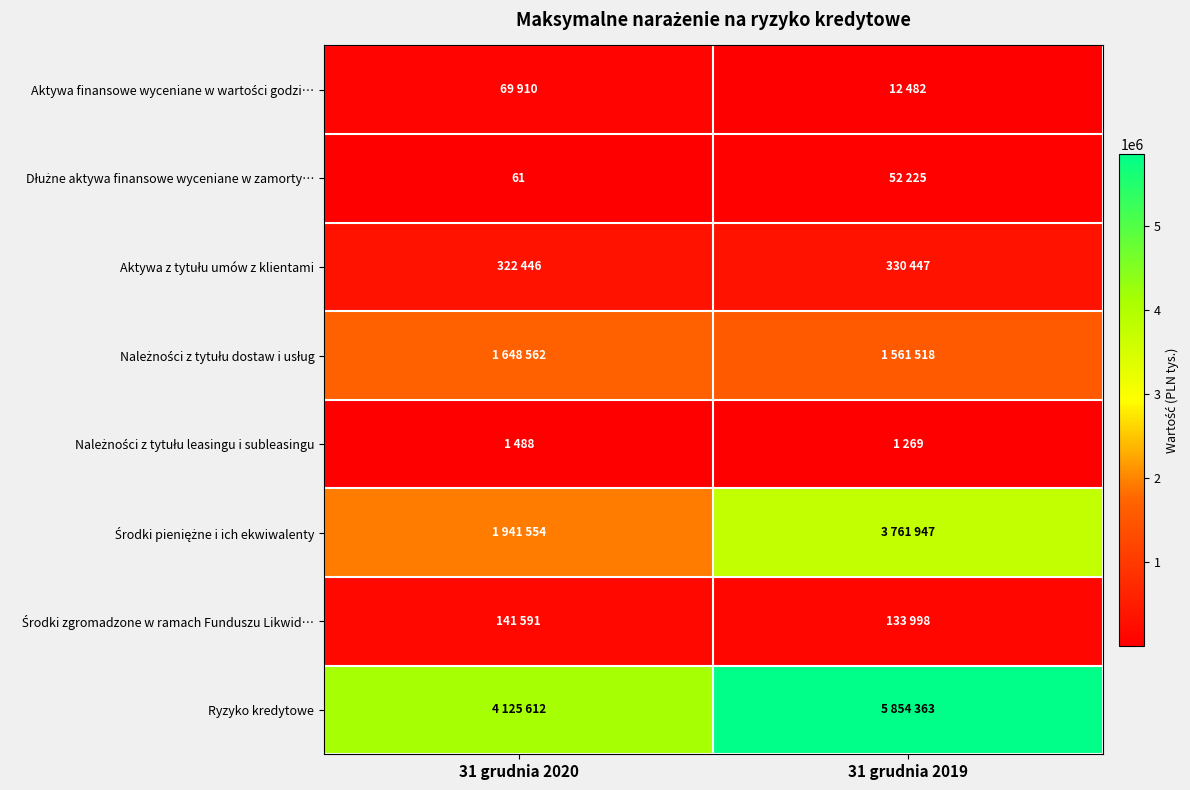

Between 31 grudnia 2020 and 31 grudnia 2019, which is larger?

31 grudnia 2020